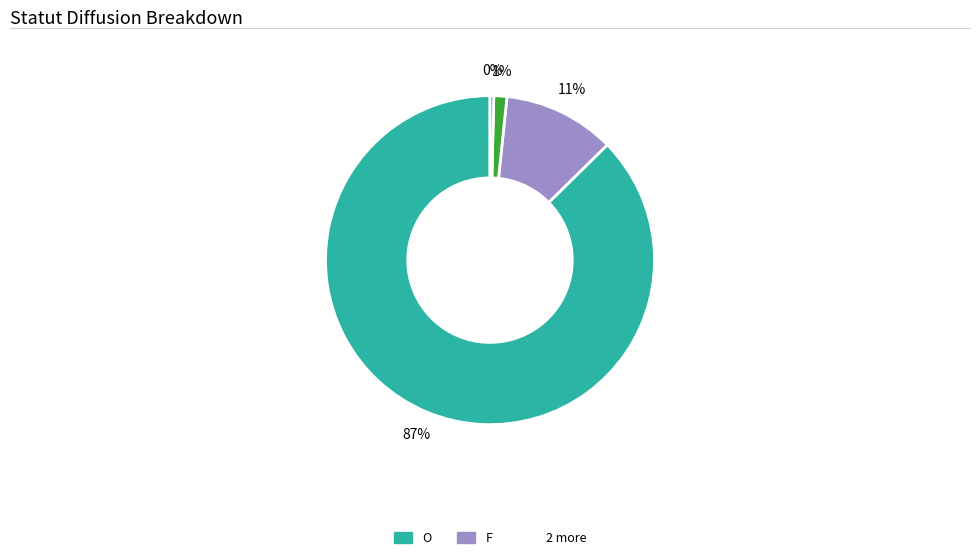

Is there any slice that represents more than half of the pie?

Yes